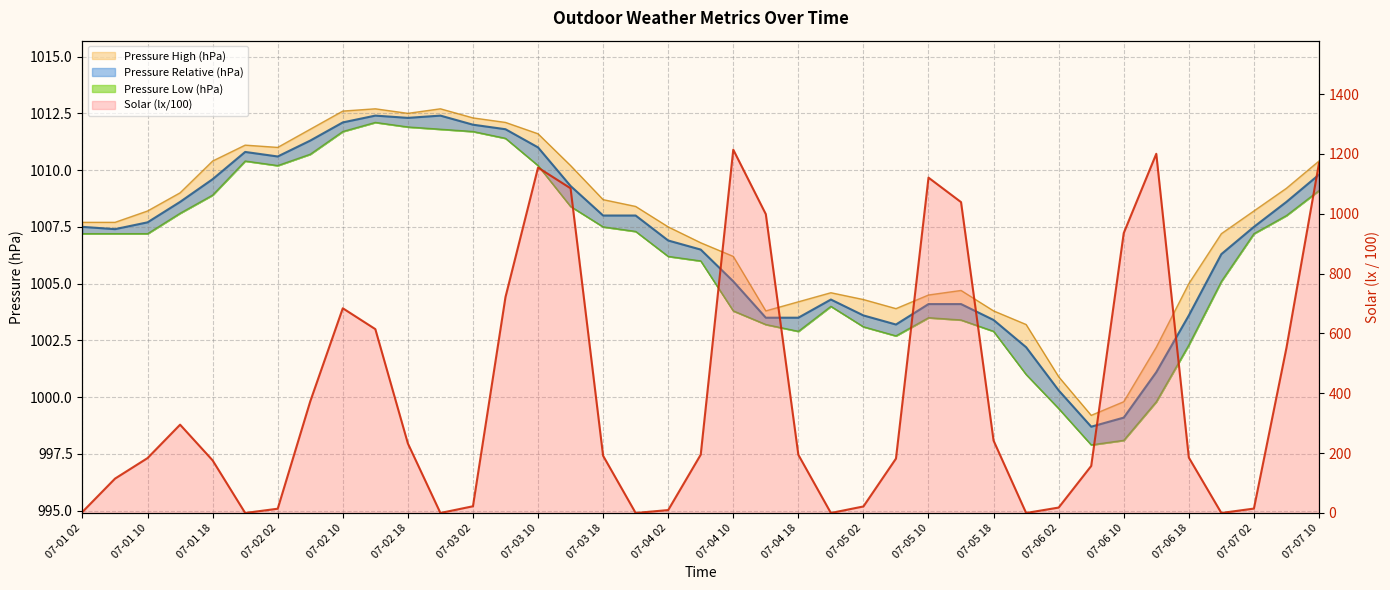

True or false: Pressure High (hPa) has a value of 303.4 at 07-01 06.

False